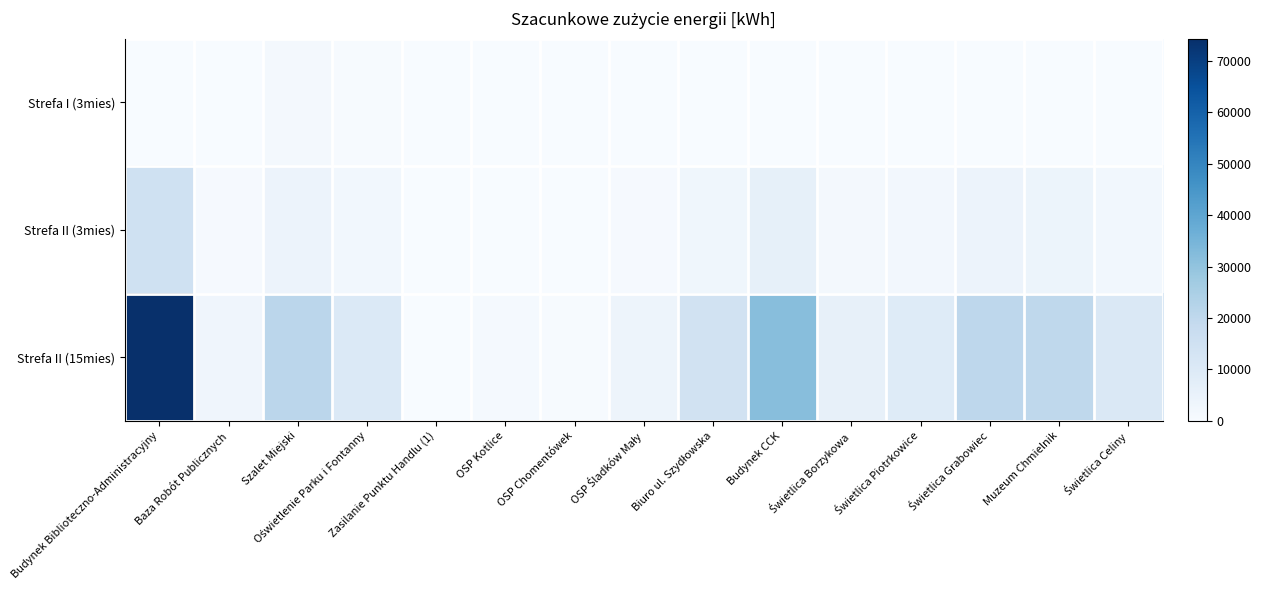

Rank the series by their maximum value, from lowest to highest.

Strefa I (3mies), Strefa II (3mies), Strefa II (15mies)